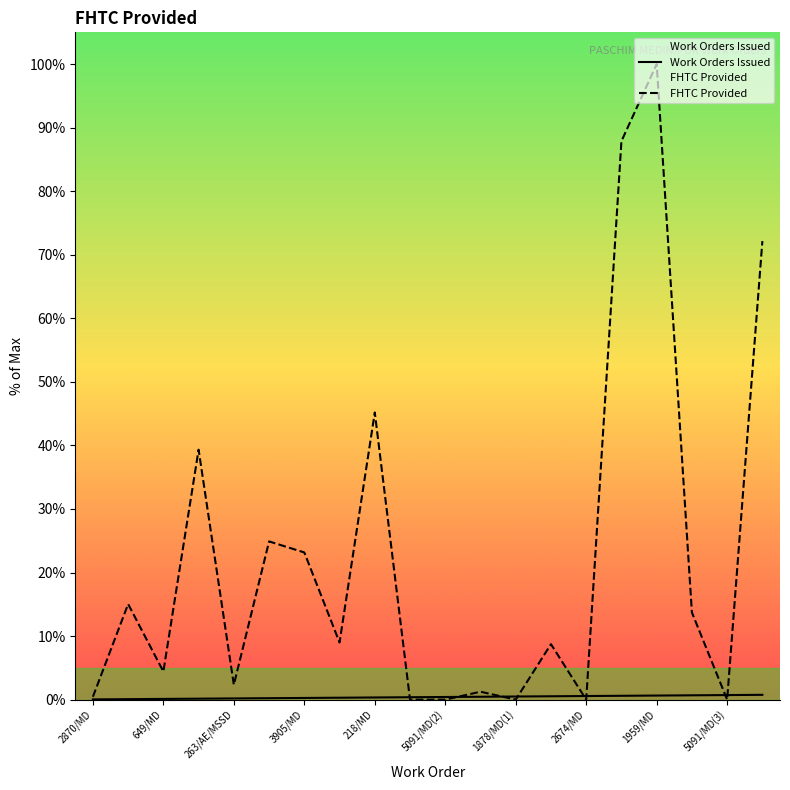

The value of FHTC Provided at 218/MD is 69.4. True or false?

False